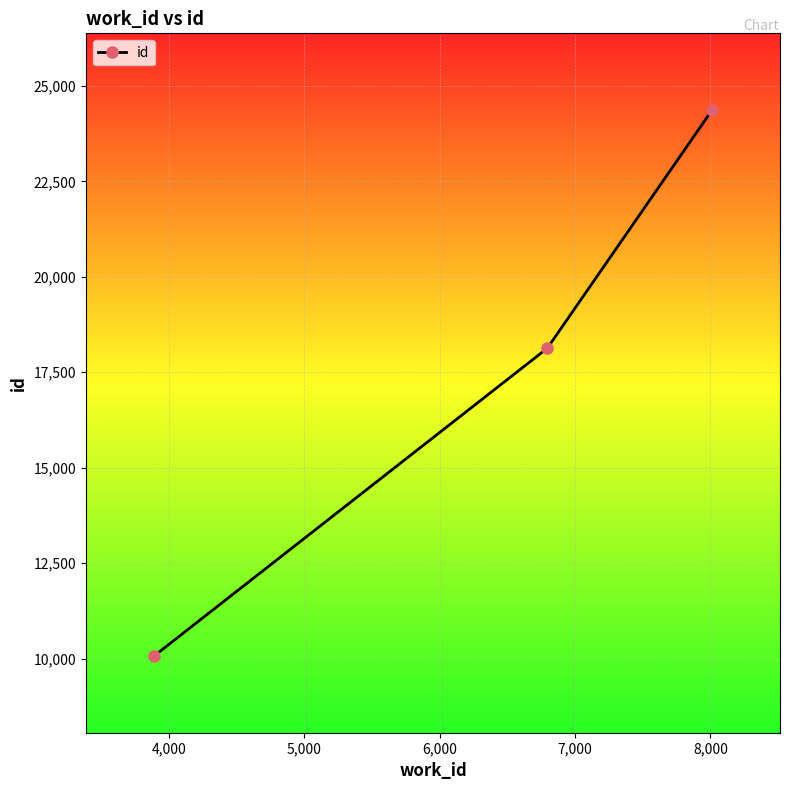

What is the sum of all values?

52566